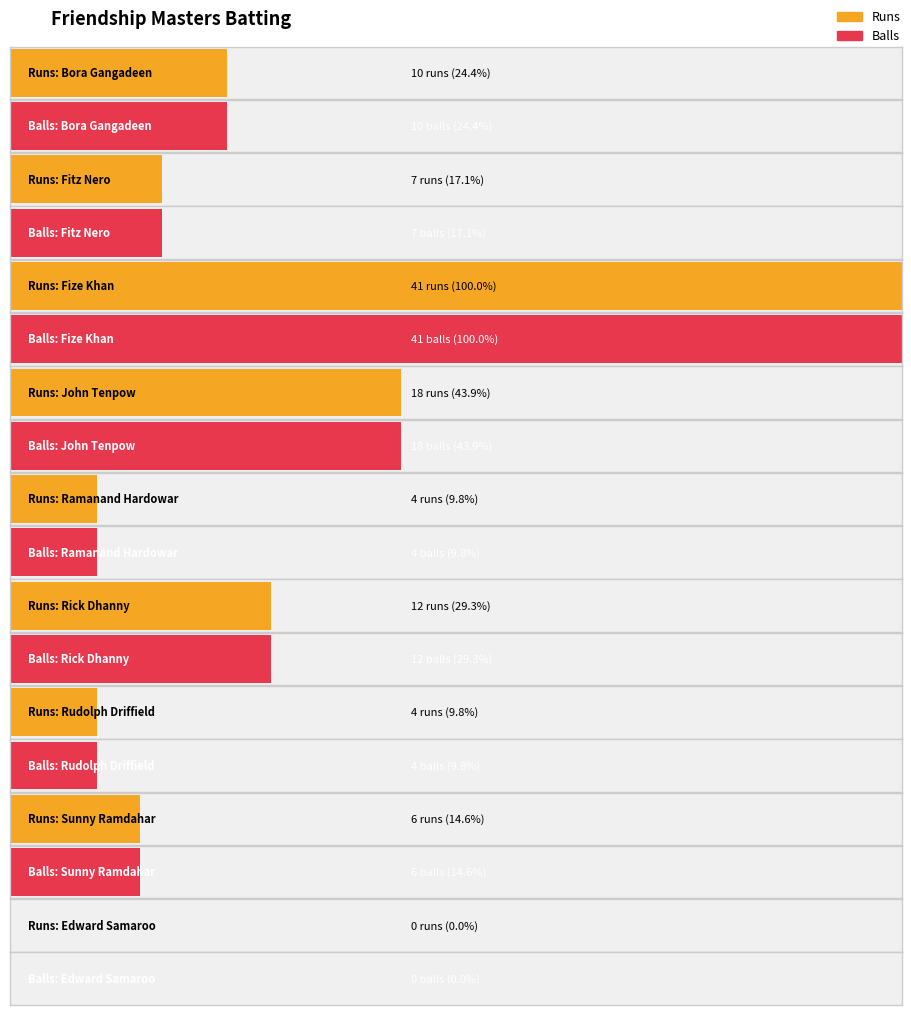

How many values in Balls are above zero?

8